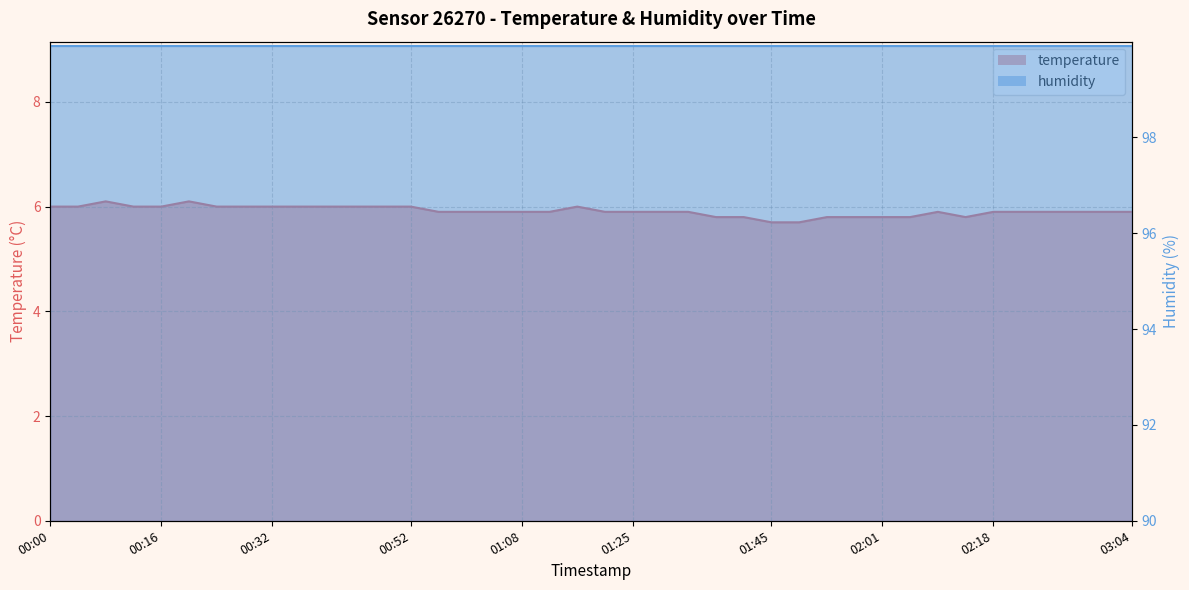

What is the approximate value at 00:04?

6.0